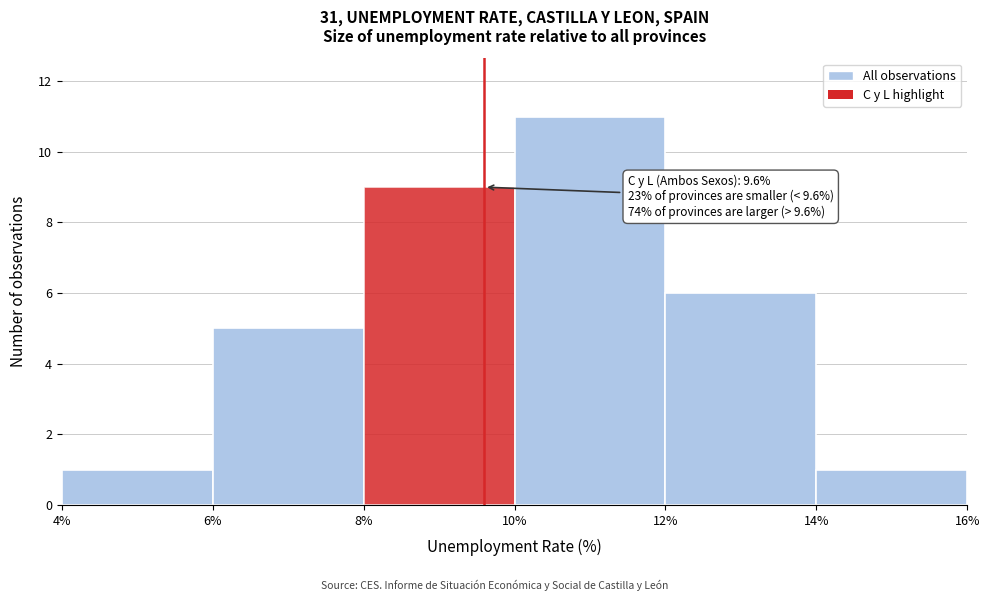

Which range on the x-axis has the tallest bar?

10% to 12%